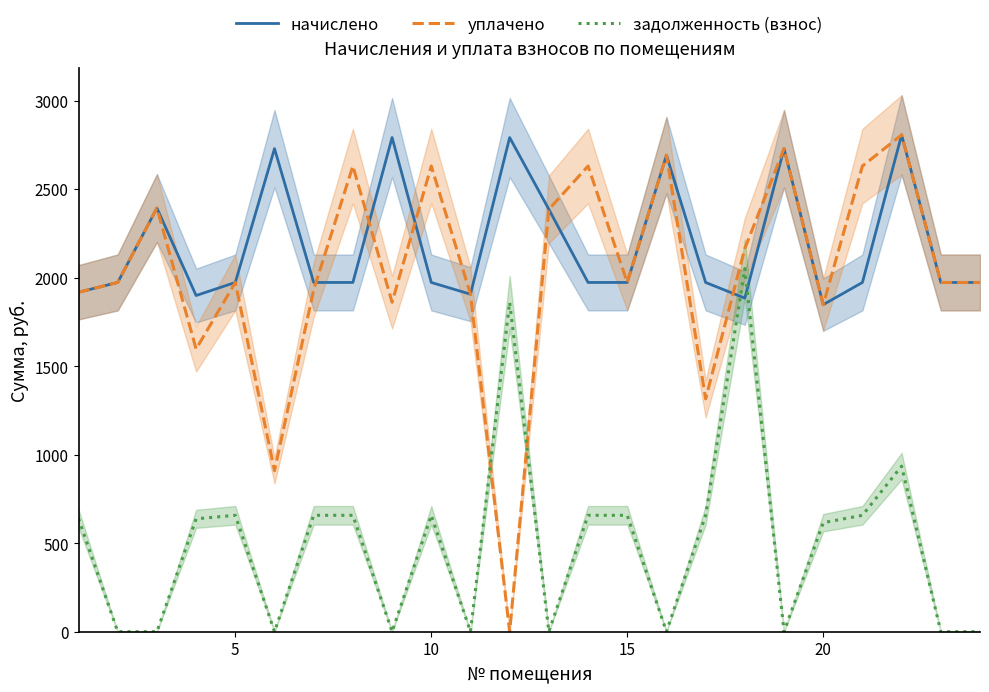

True or false: задолженность (взнос) and начислено cross at least once.

True